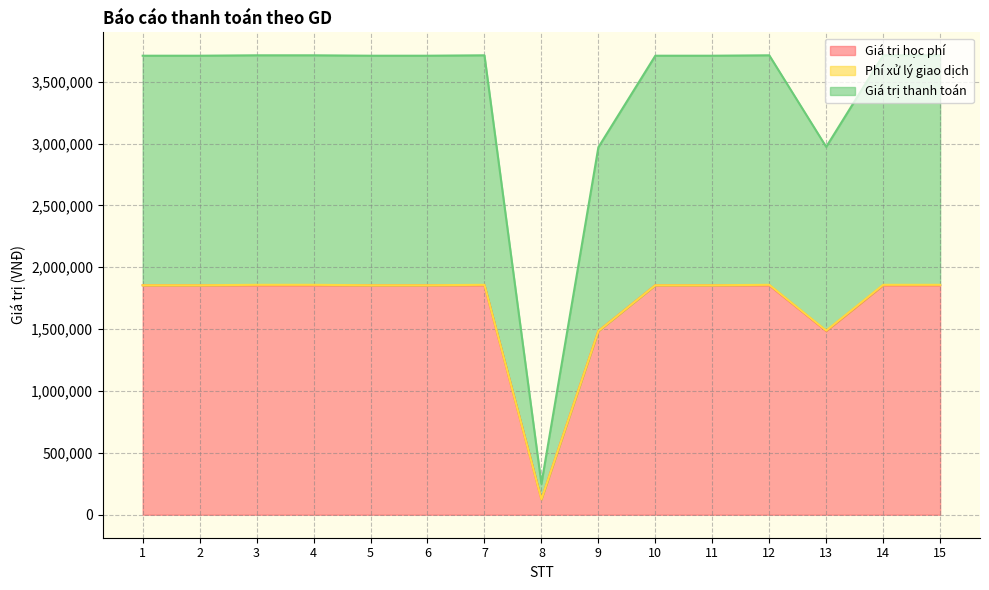

Which series has the widest spread of values?

Giá trị thanh toán